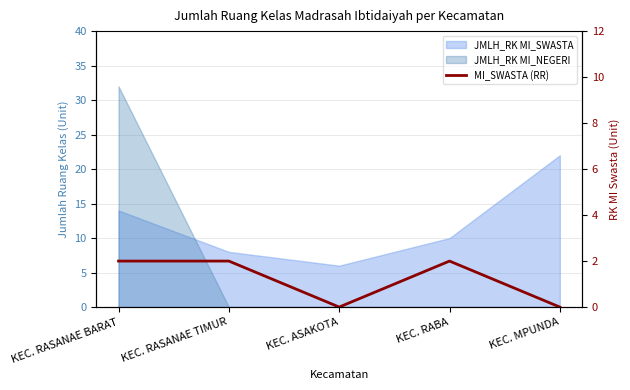

True or false: the data shows 1 at KEC. RASANAE BARAT.

False